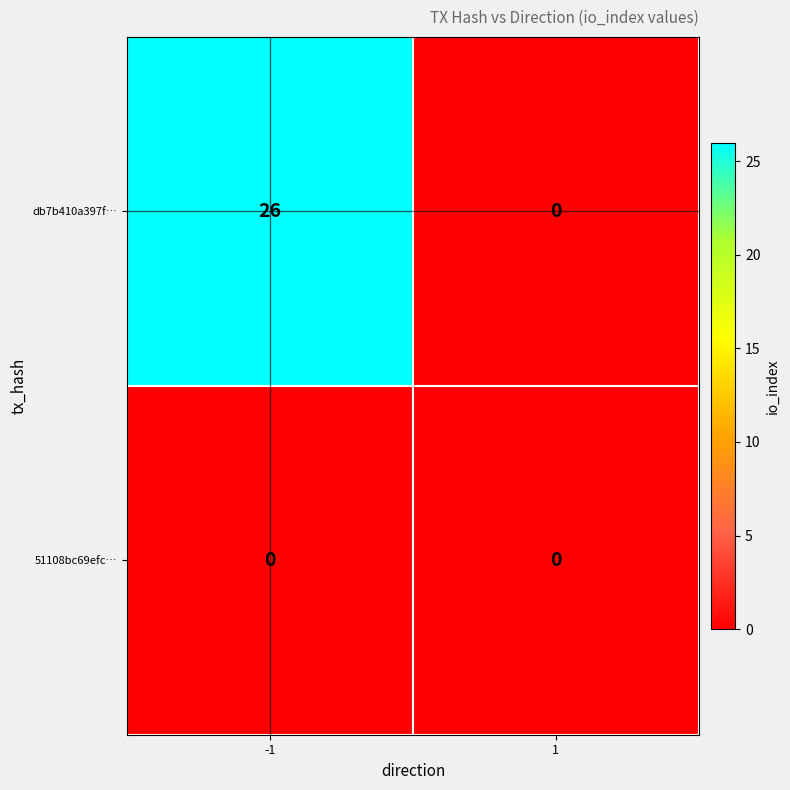

List the series in order of their overall mean, lowest first.

51108bc69efc…, db7b410a397f…